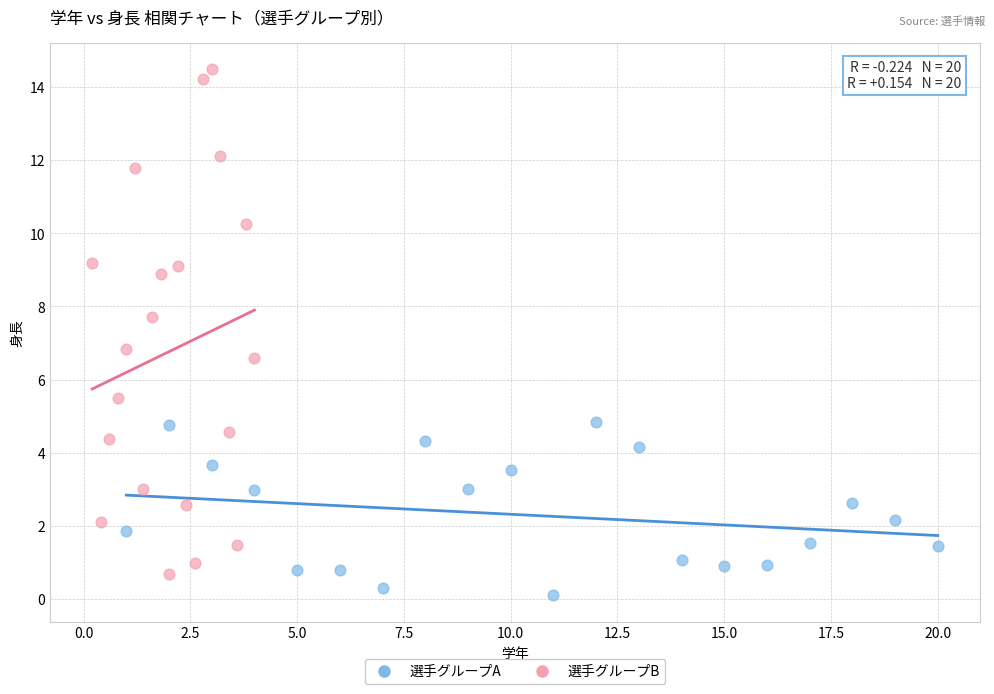

Which series contains the highest Y value?

選手グループB